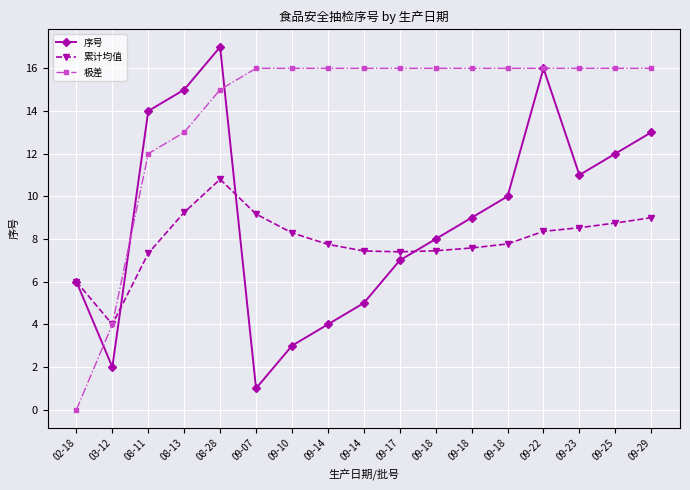

List the series in order of their peak value, highest first.

序号, 极差, 累计均值